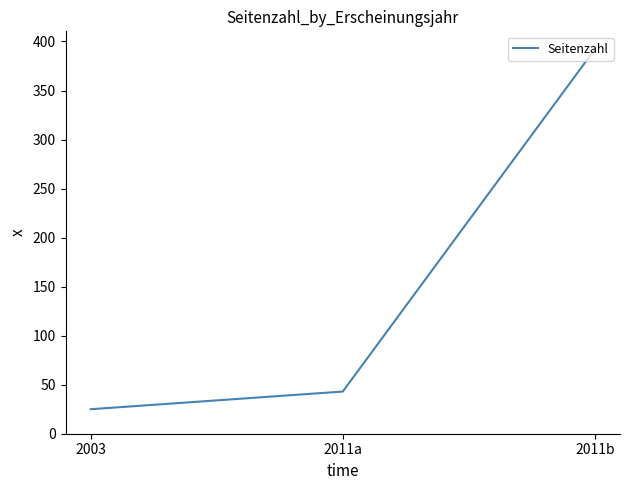

At which label is the value closest to 208?

2011a